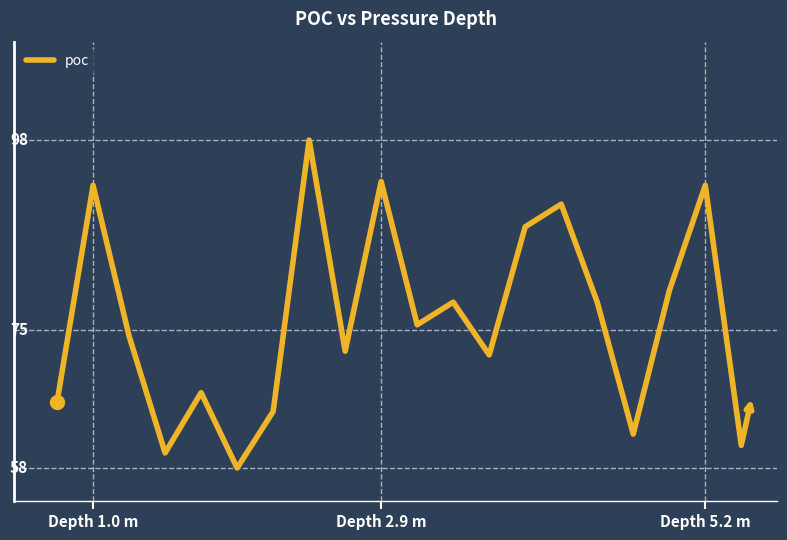

Does the chart have visible grid lines?

No